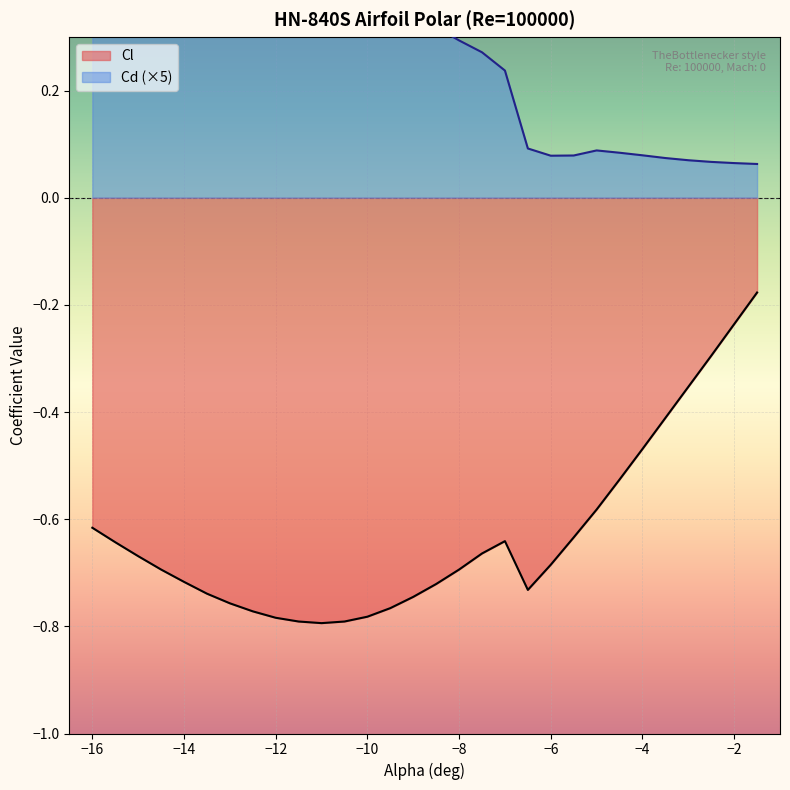

Reading left to right, transcribe all the data shown in this chart.

Cl: -0.6	-0.6	-0.7	-0.7	-0.7	-0.7	-0.8	-0.8	-0.8	-0.8	-0.8	-0.8	-0.8	-0.8	-0.7	-0.7	-0.7	-0.7	-0.6	-0.7	-0.7	-0.6	-0.6	-0.5	-0.5	-0.4	-0.4	-0.3	-0.2	-0.2
Cd: 1.1	1.0	0.9	0.8	0.8	0.7	0.7	0.6	0.6	0.5	0.5	0.4	0.4	0.4	0.3	0.3	0.3	0.3	0.2	0.1	0.1	0.1	0.1	0.1	0.1	0.1	0.1	0.1	0.1	0.1